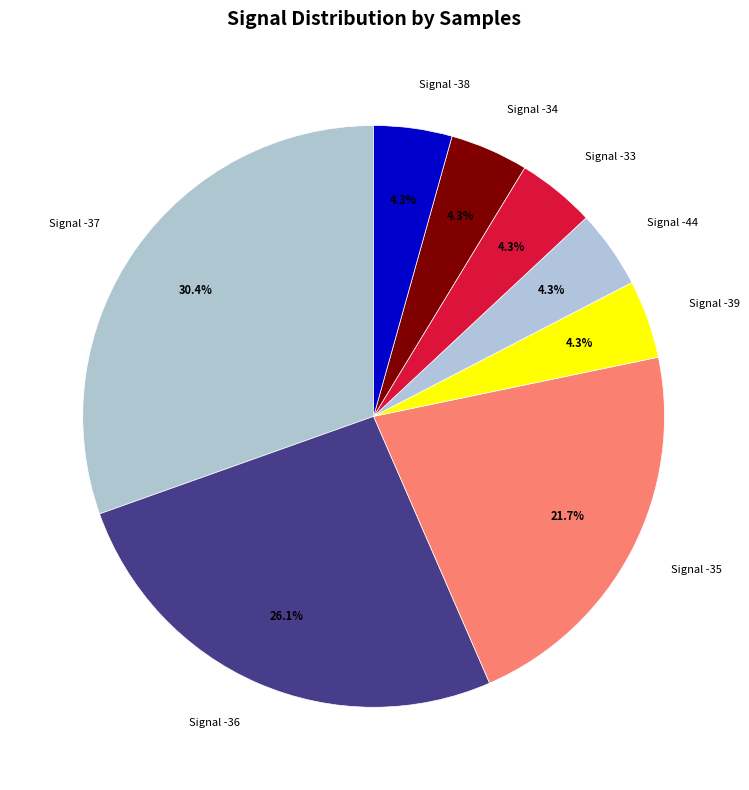

Count the number of slices in the pie.

8